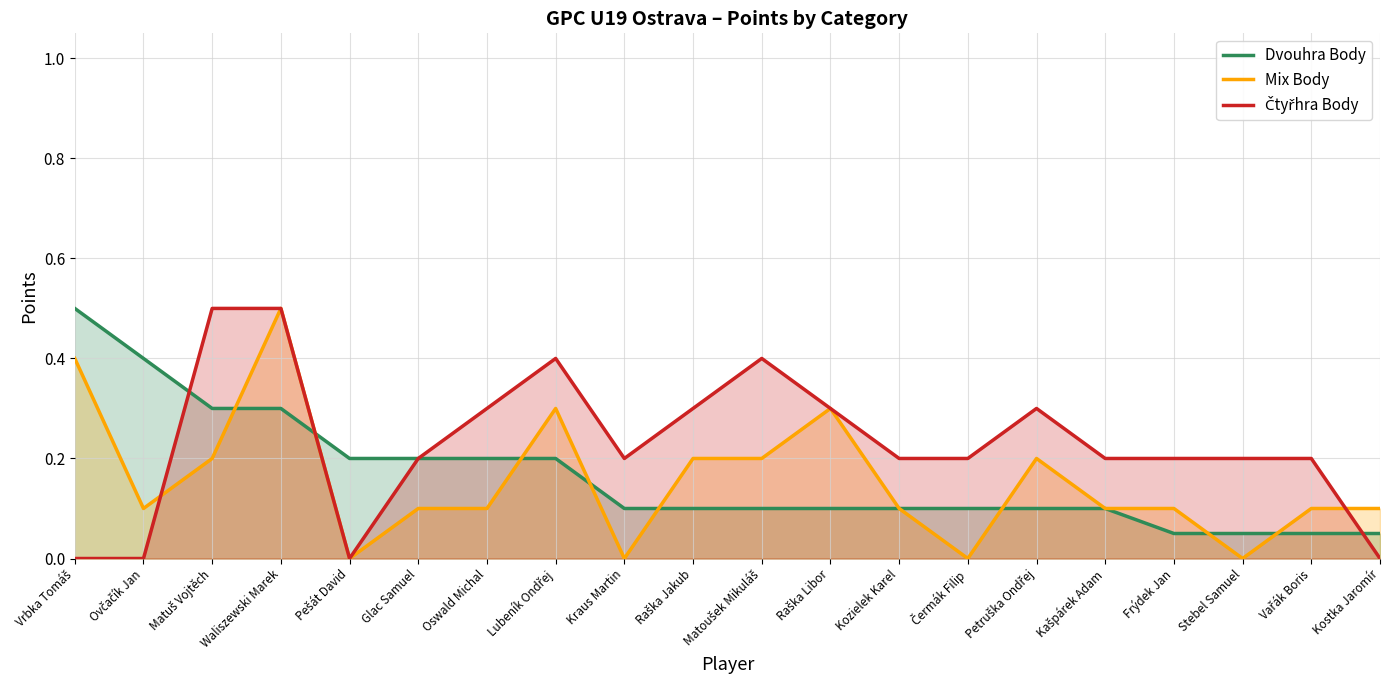

True or false: Čtyřhra Body and Mix Body intersect in this chart.

True